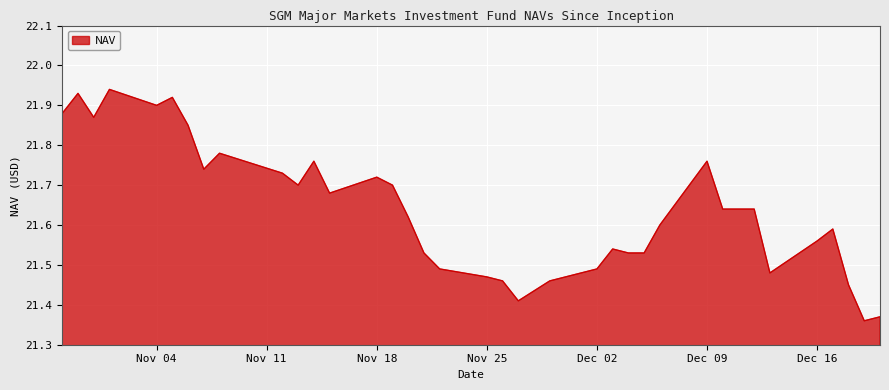

What is the difference between the maximum and minimum values?

0.6